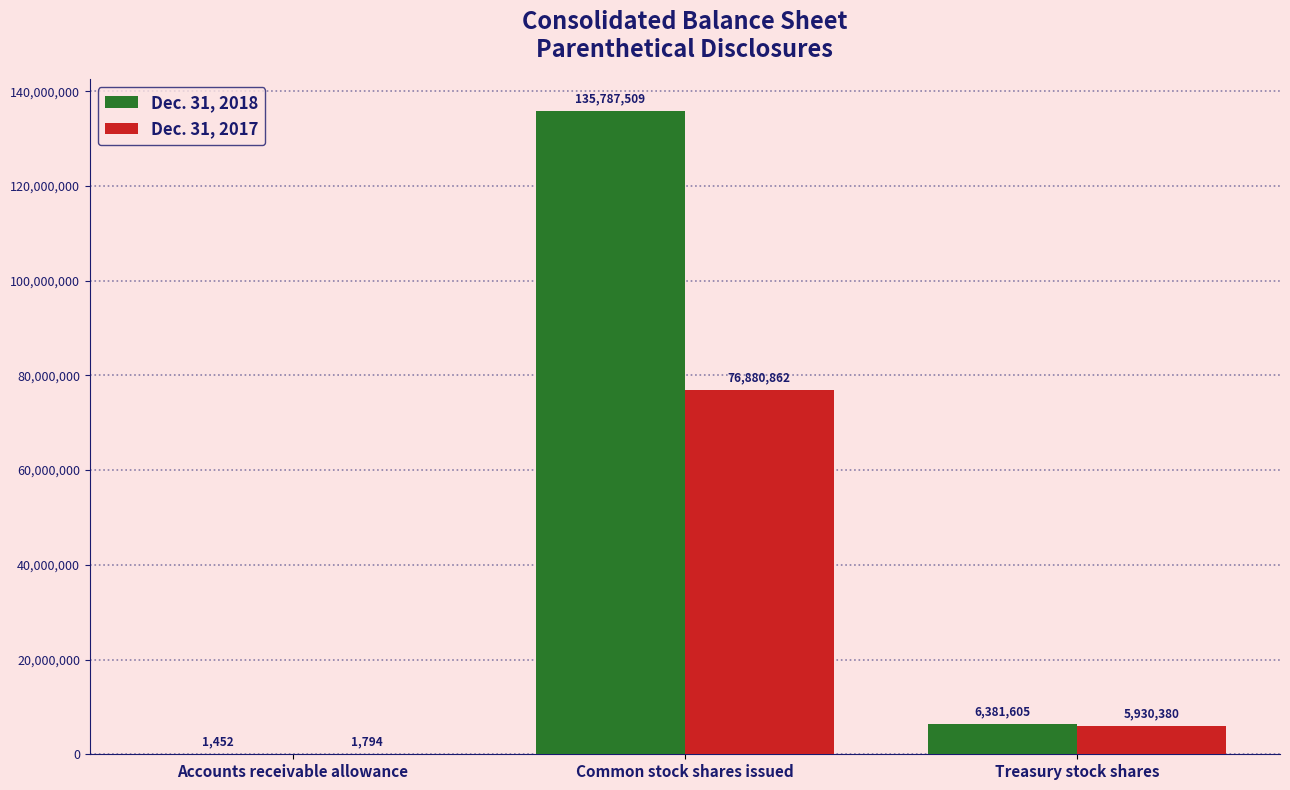

Count the number of categories in the chart.

3